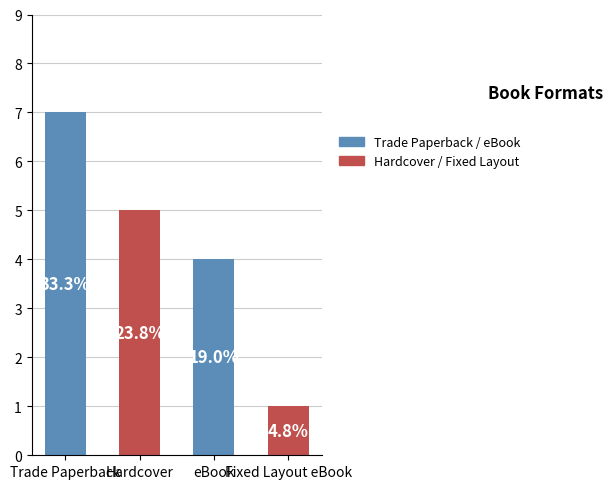

True or false: the data shows 1 at Fixed Layout eBook.

True